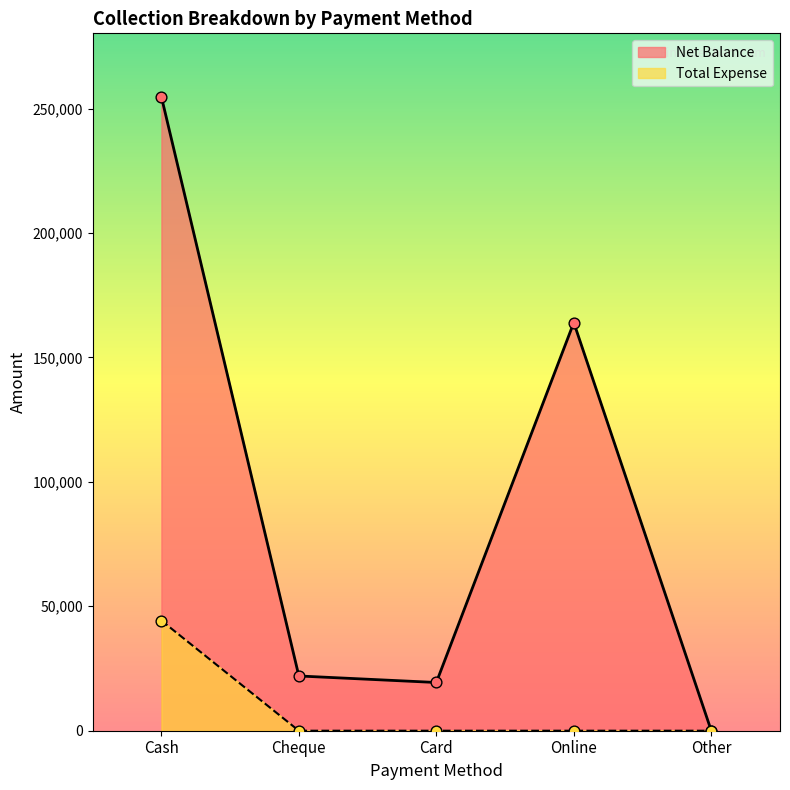

Which series has the largest total across all categories?

Net Balance